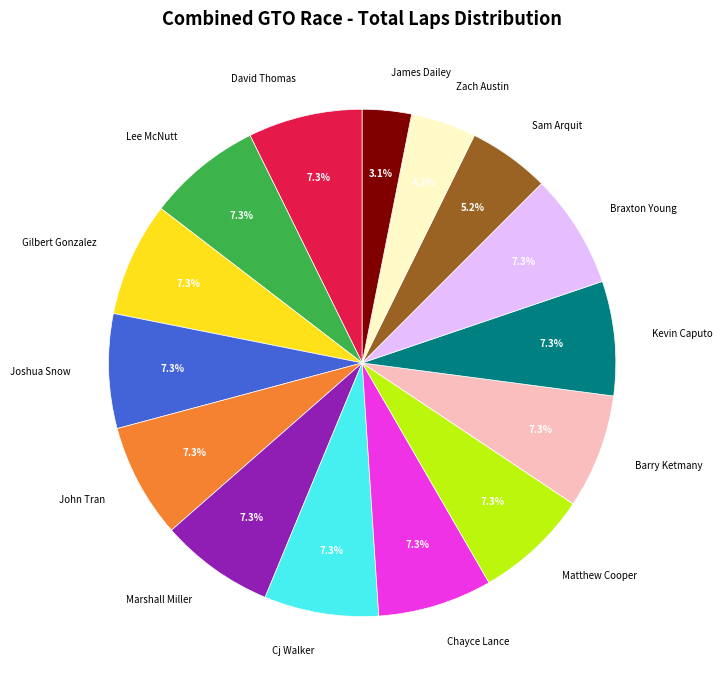

The Sam Arquit slice represents 5% of the pie. True or false?

True